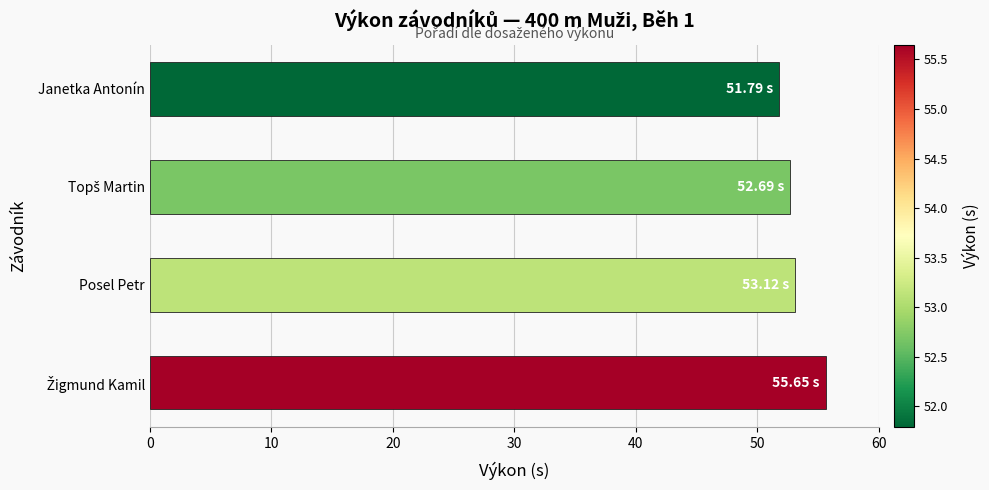

Count the number of categories in the chart.

4